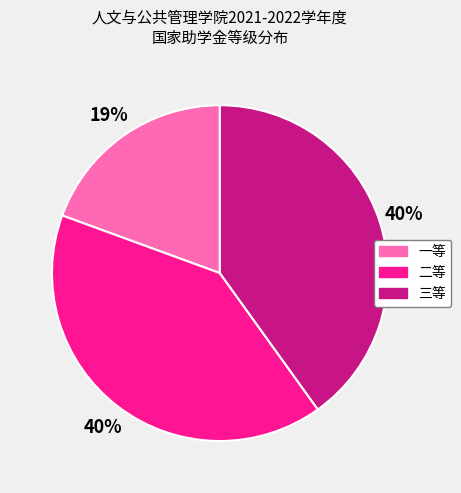

What is the smallest slice in the pie chart?

一等